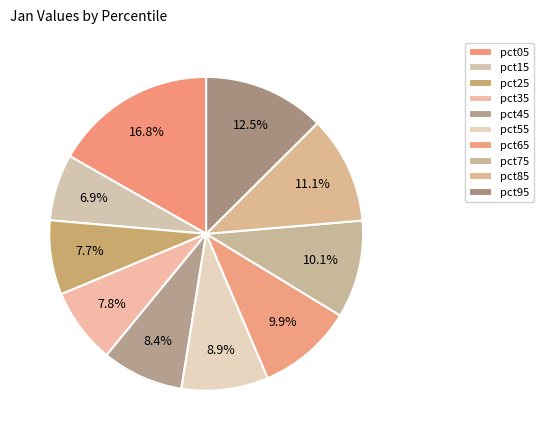

To the nearest percent, what is the difference between the pct85 and pct35 slice percentages?

3%